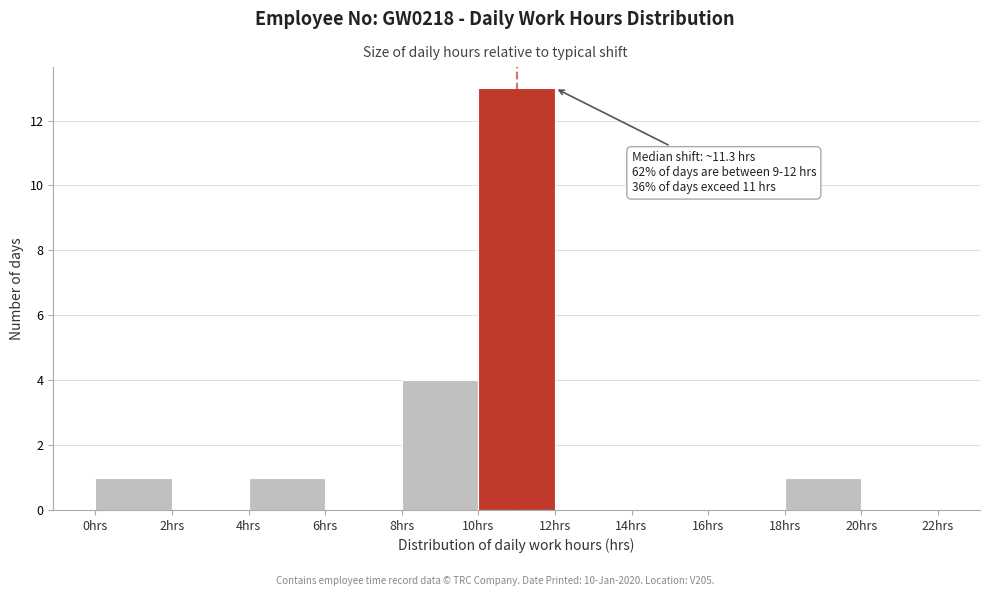

Over which range of the x-axis is the bar tallest?

10 to 12